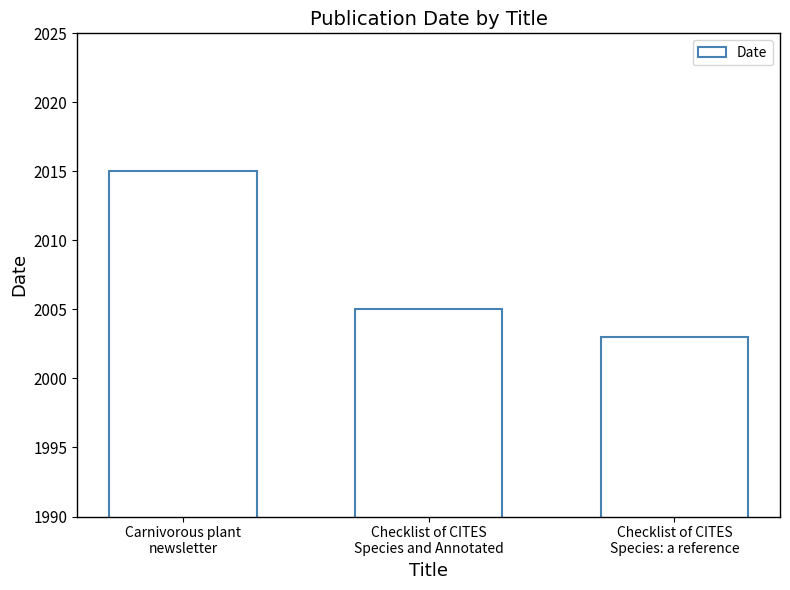

List the labels in order of value, smallest first.

Checklist of CITES
Species: a reference, Checklist of CITES
Species and Annotated, Carnivorous plant
newsletter